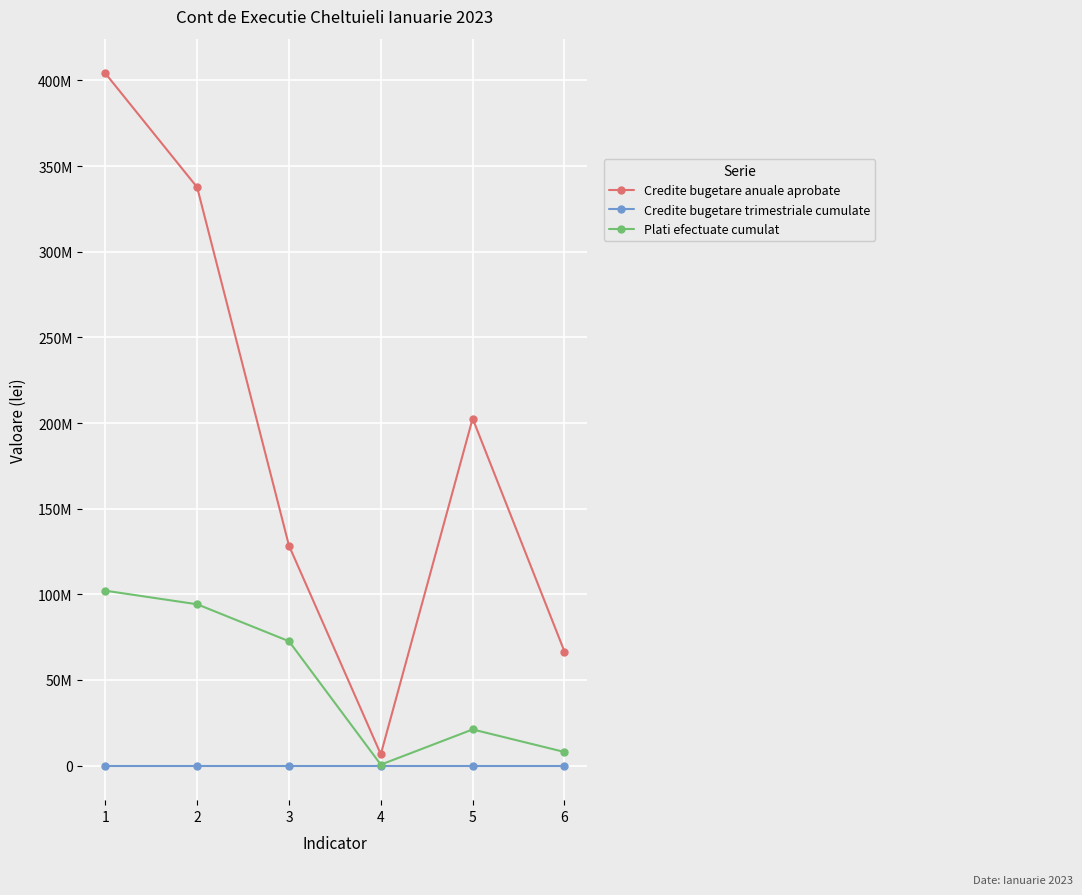

True or false: Plati efectuate cumulat and Credite bugetare anuale aprobate intersect in this chart.

False